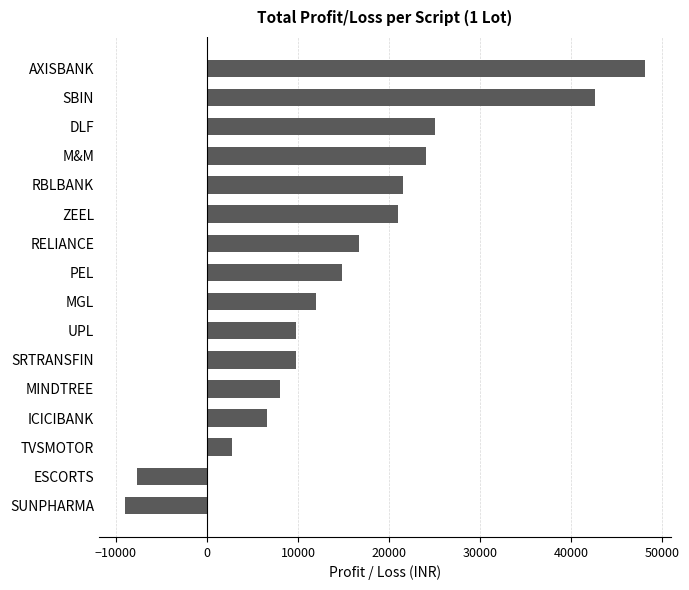

What is the value of the 10th bar from the top?

9750